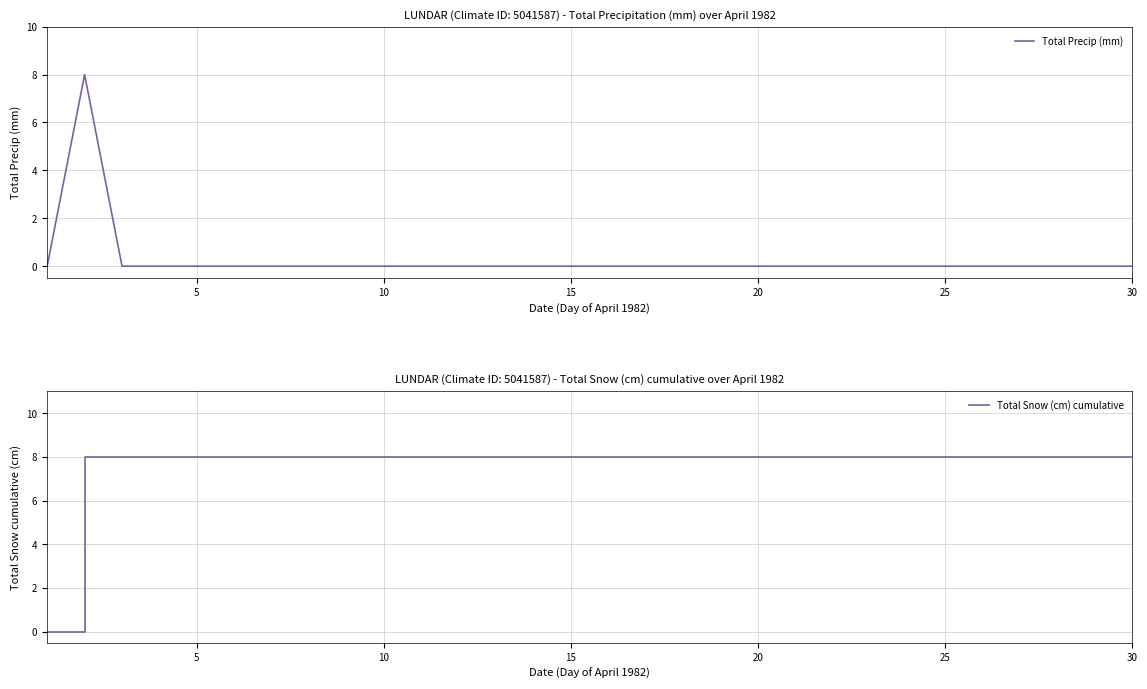

Is it true that Total Precip (mm) equals 0 at 30?

True